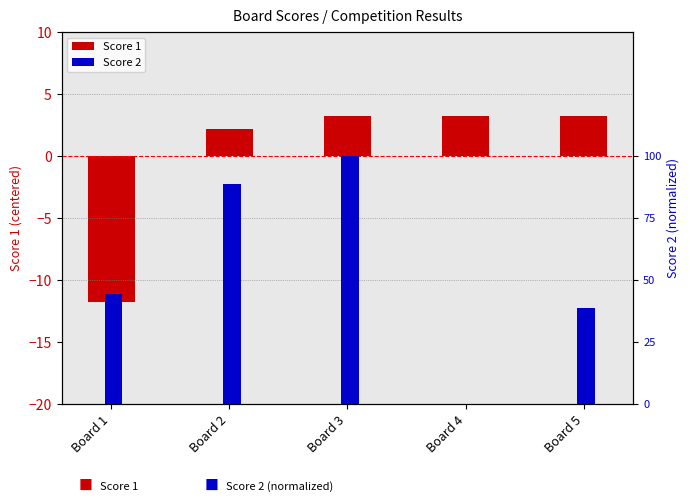

What is the difference between the Score 1 values at Board 2 and Board 1?

14.0